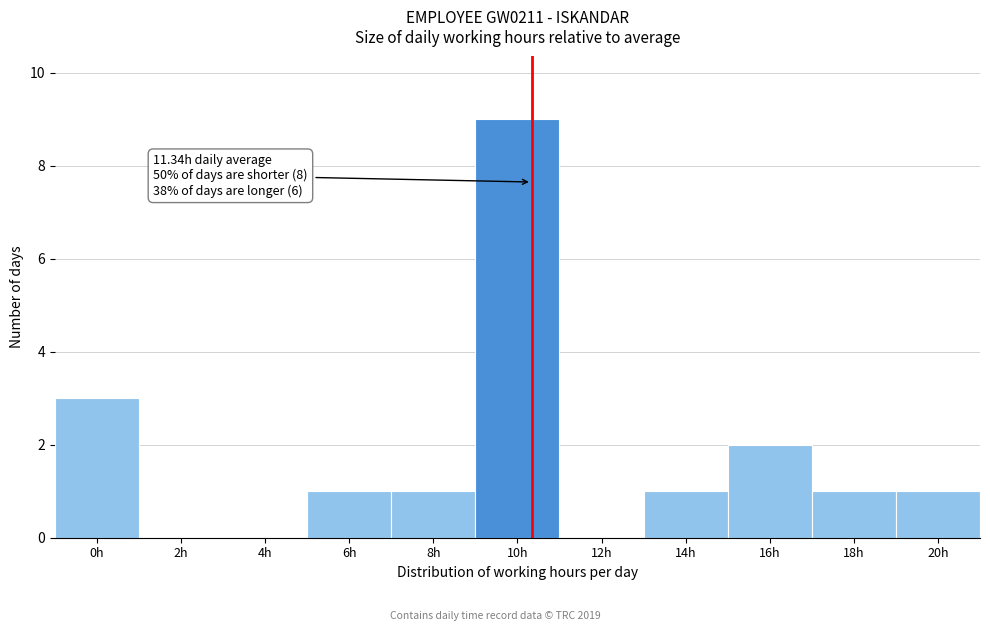

Reading right to left, what are all the values shown in this chart?

20h=1	18h=1	16h=2	14h=1	12h=0	10h=9	8h=1	6h=1	4h=0	2h=0	0h=3